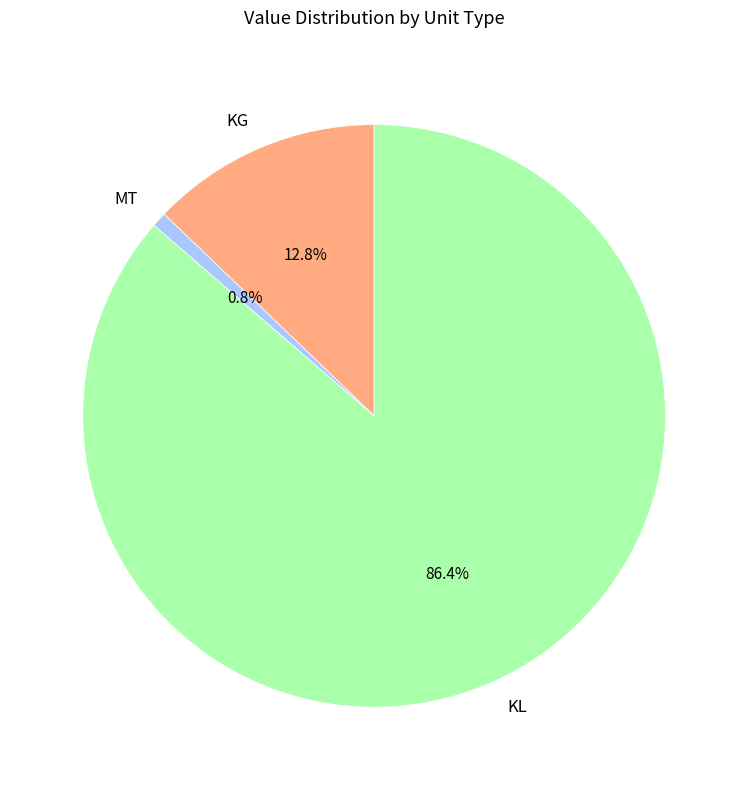

Which category has the smallest portion of the pie?

MT